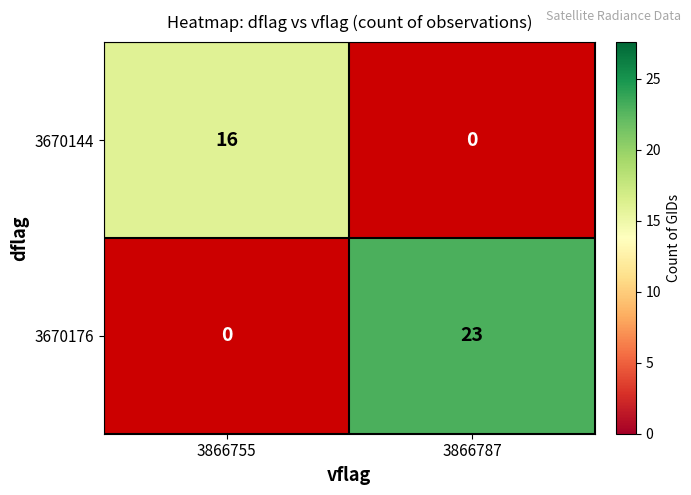

The value of 3670176 at 3866787 is 23. True or false?

True